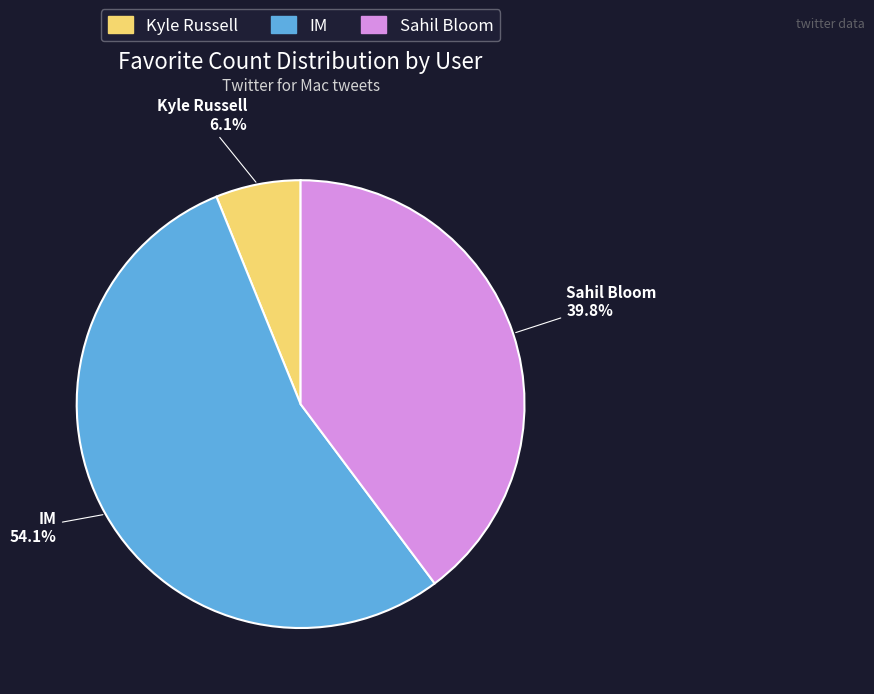

Count the number of slices in the pie.

3